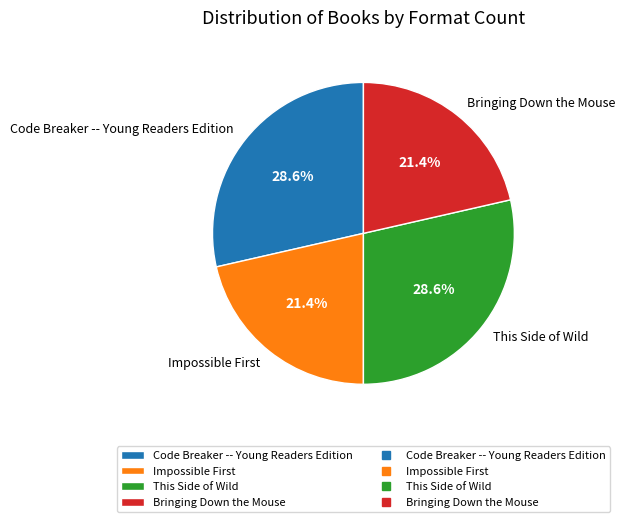

To the nearest percent, what portion does Code Breaker -- Young Readers Edition represent?

29%